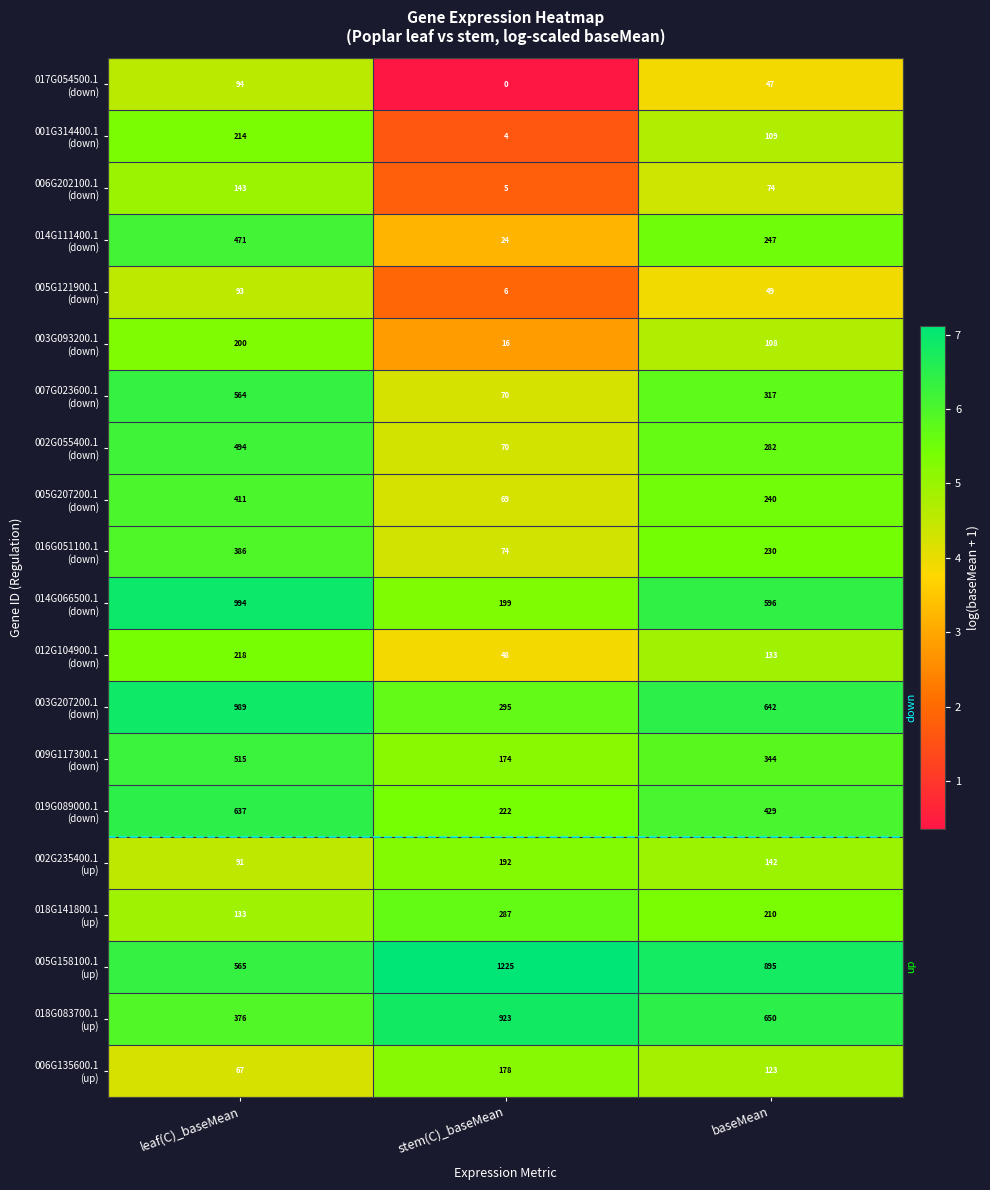

Which label corresponds to the largest value in the chart?

stem(C)_baseMean